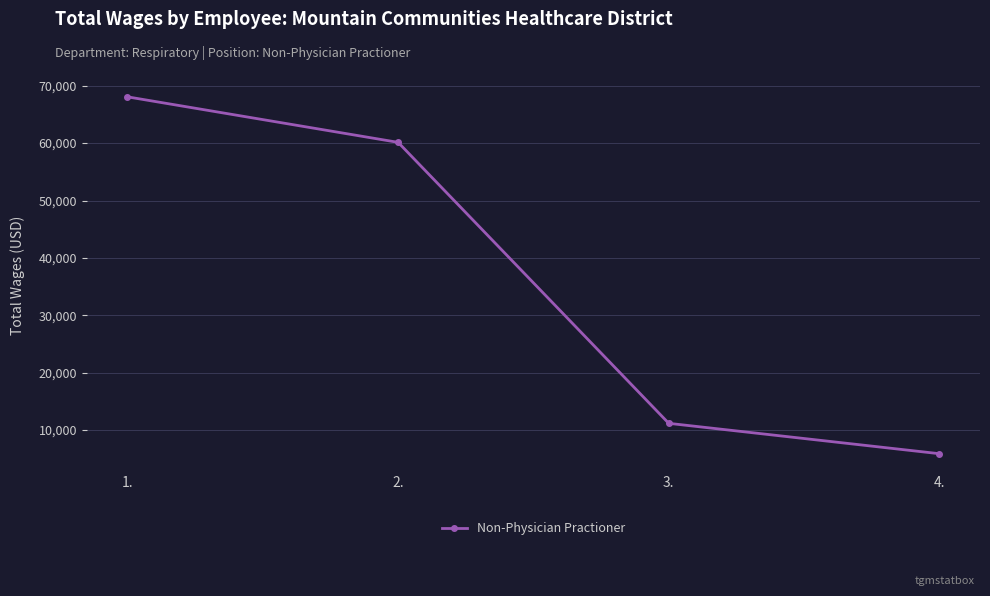

Does the chart have visible grid lines?

Yes